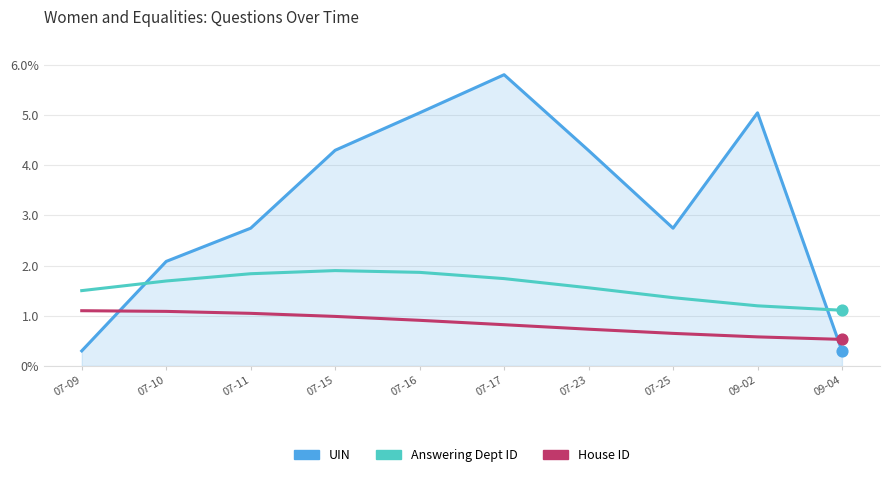

At how many categories does at least one series exceed 0?

10